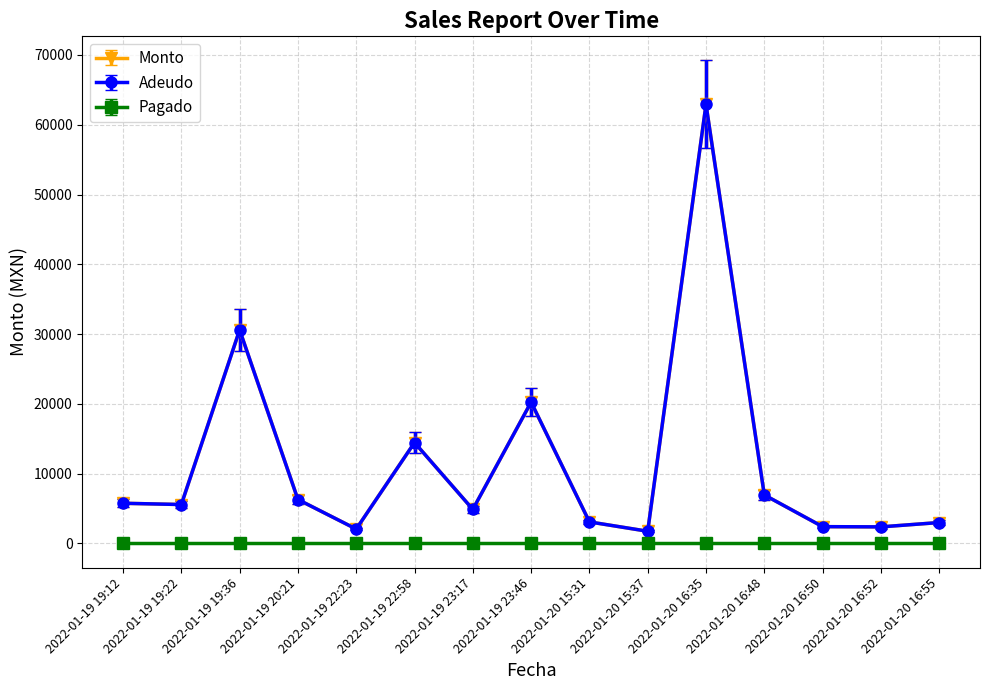

How many values in the Monto series are below 5580?

7